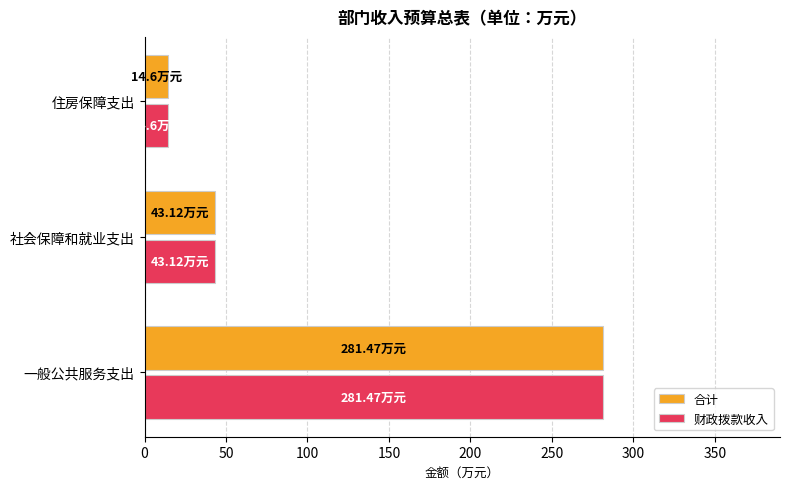

At which label does 合计 reach its minimum?

住房保障支出